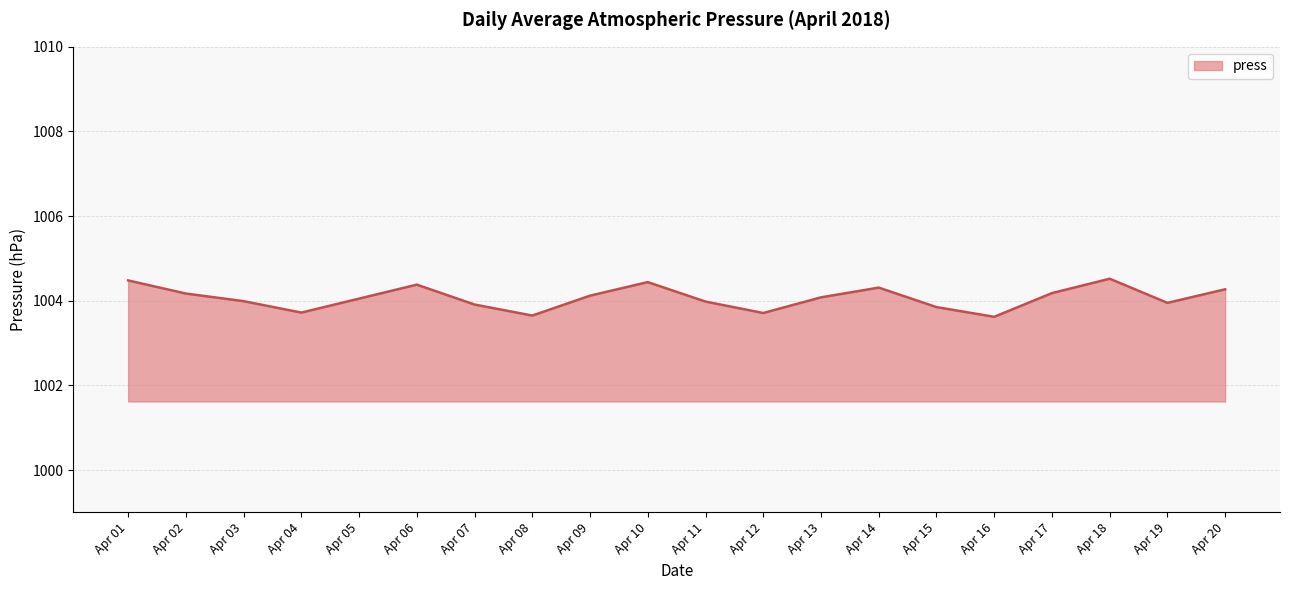

What is the minimum value shown in the chart?

1003.6